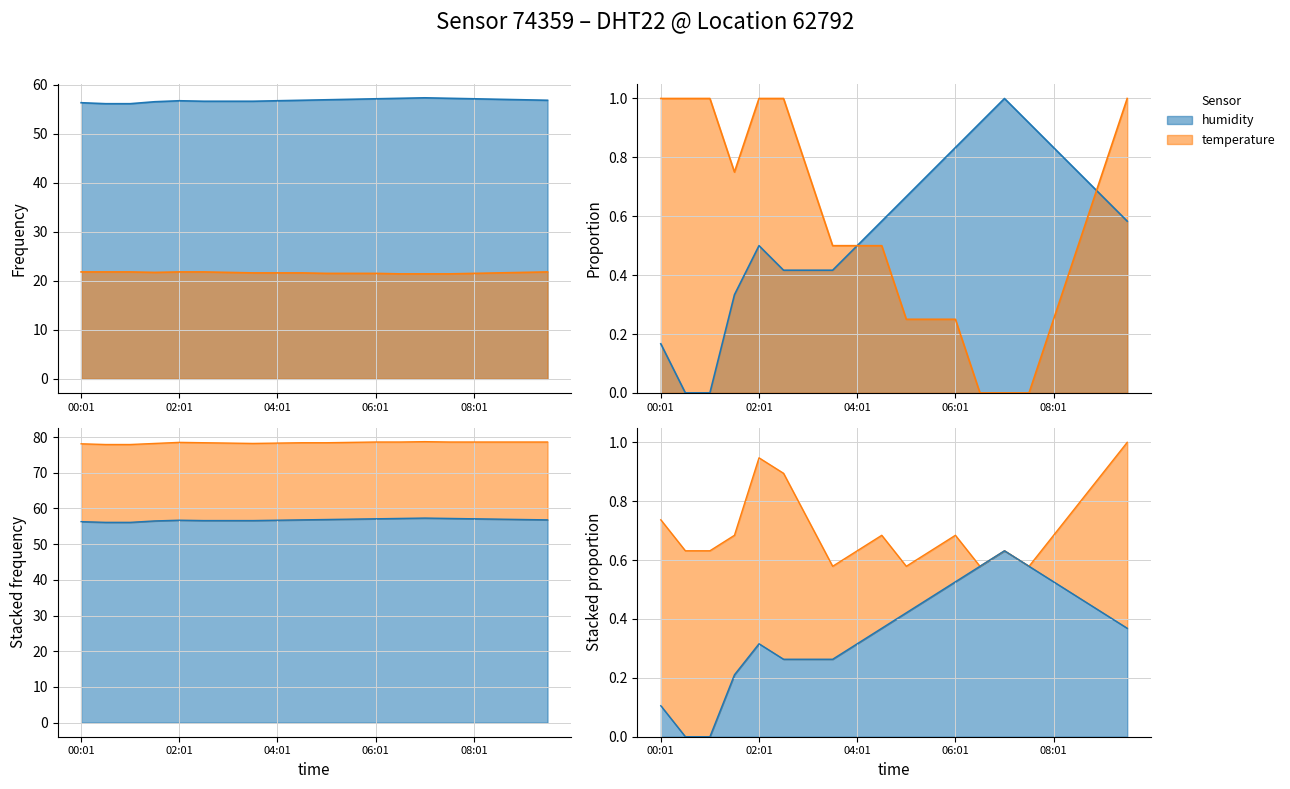

True or false: temperature has more than 0 points higher than both neighbors.

False